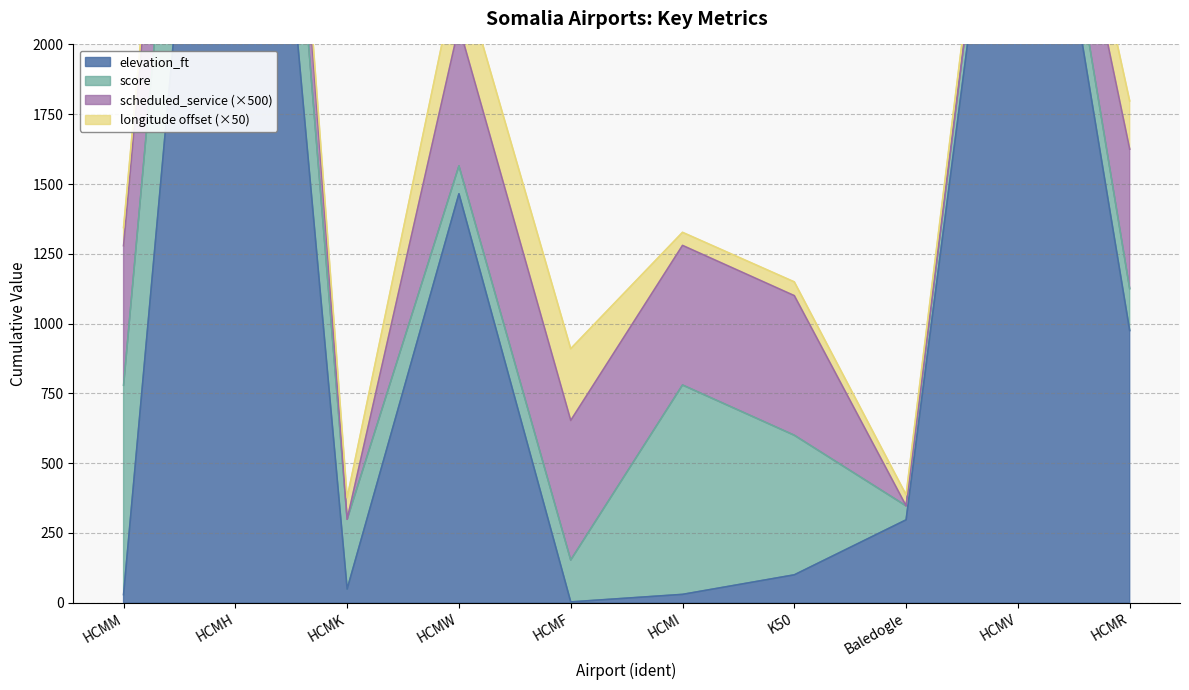

What is the average value of the score series?

360.0